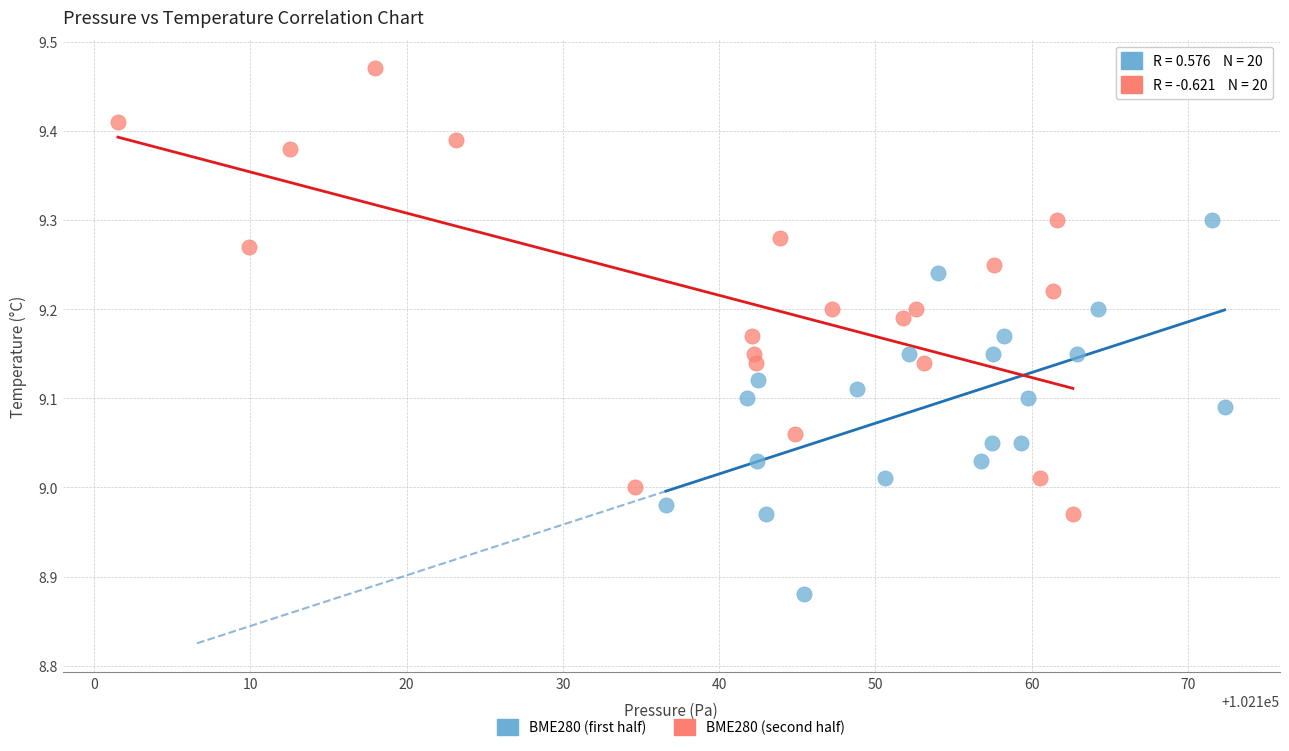

What are all the series names shown in the legend?

BME280 (first half), BME280 (second half)